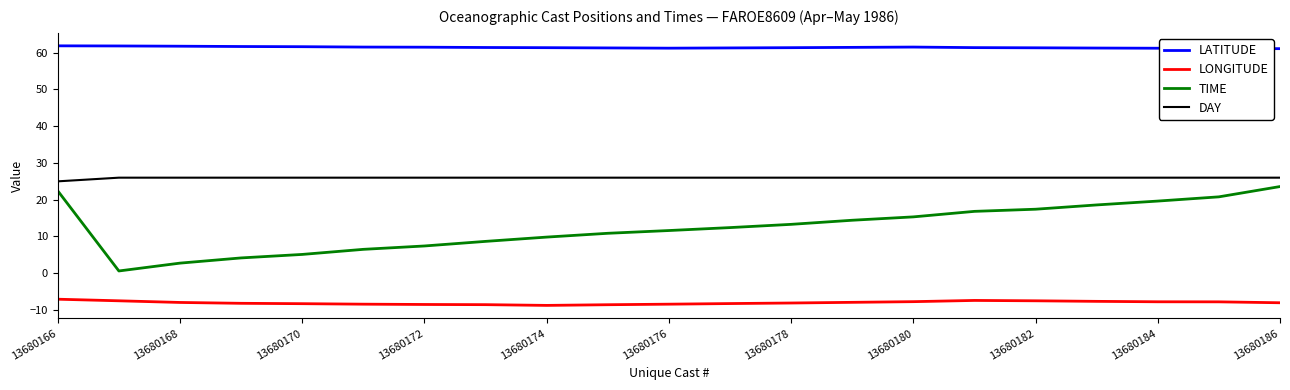

Which series has the largest total across all categories?

LATITUDE